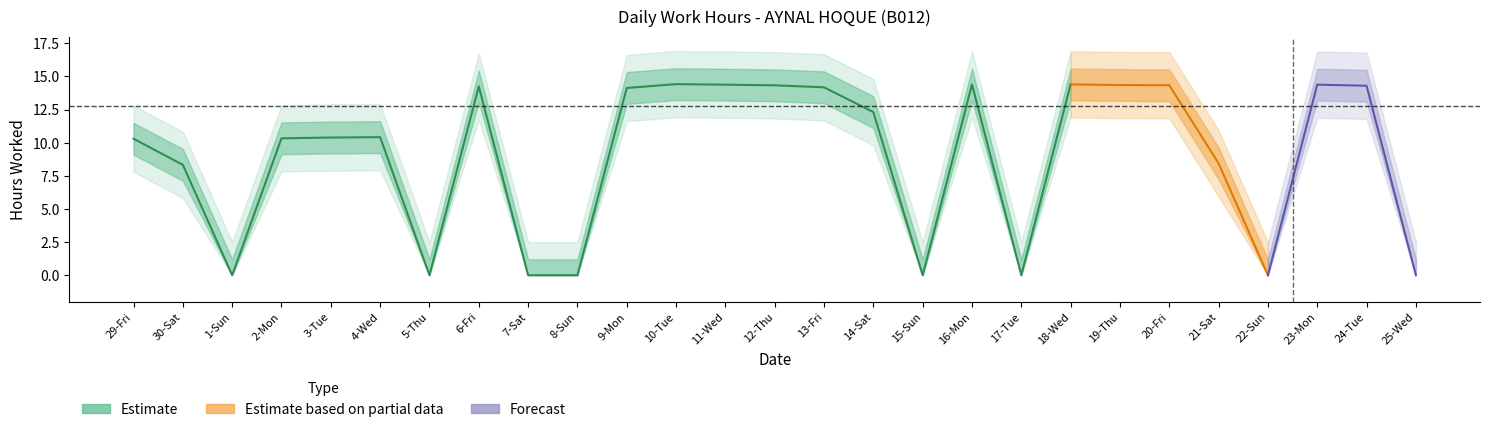

At which category does the data reach its first local valley?

1-Sun